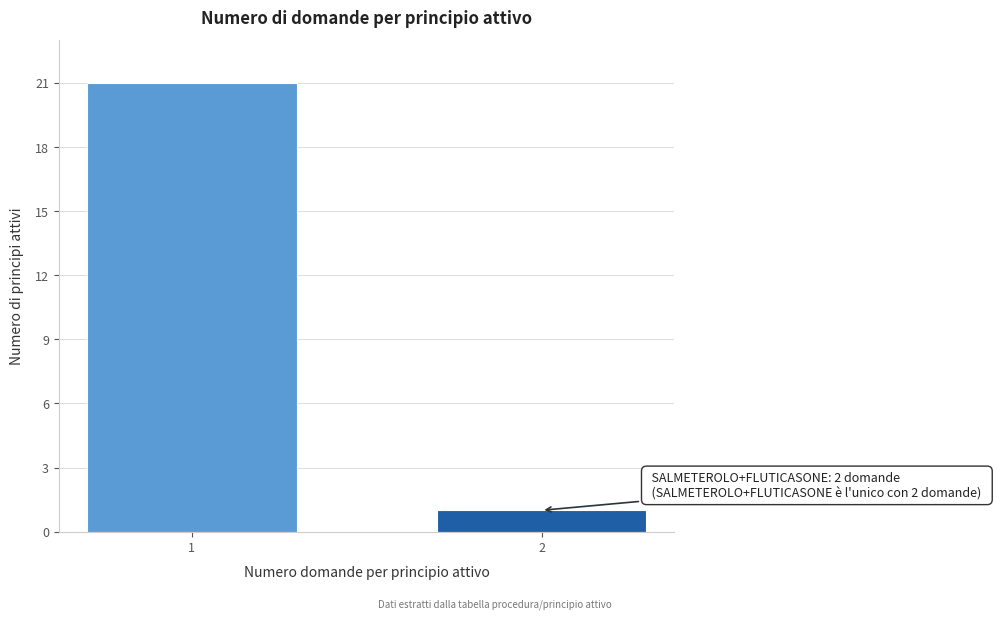

Reading left to right, extract all data points from this chart.

21	1